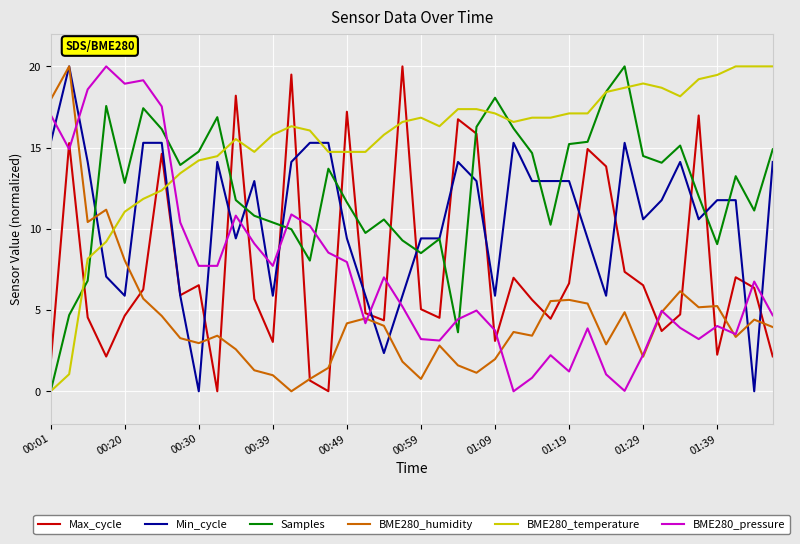

Which series has the largest total across all categories?

BME280_temperature